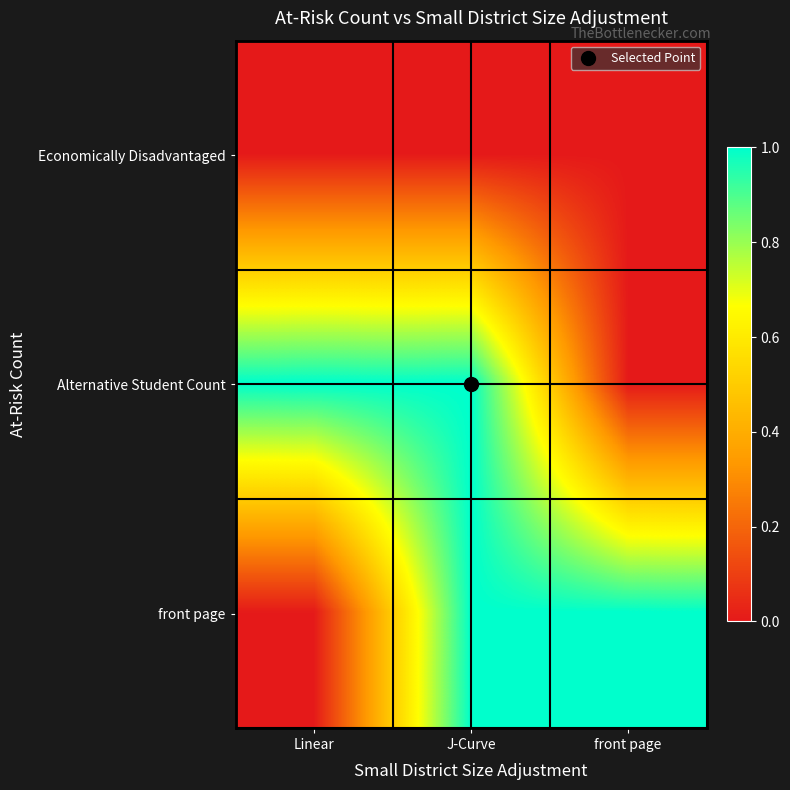

How many categories are shown in the chart?

3